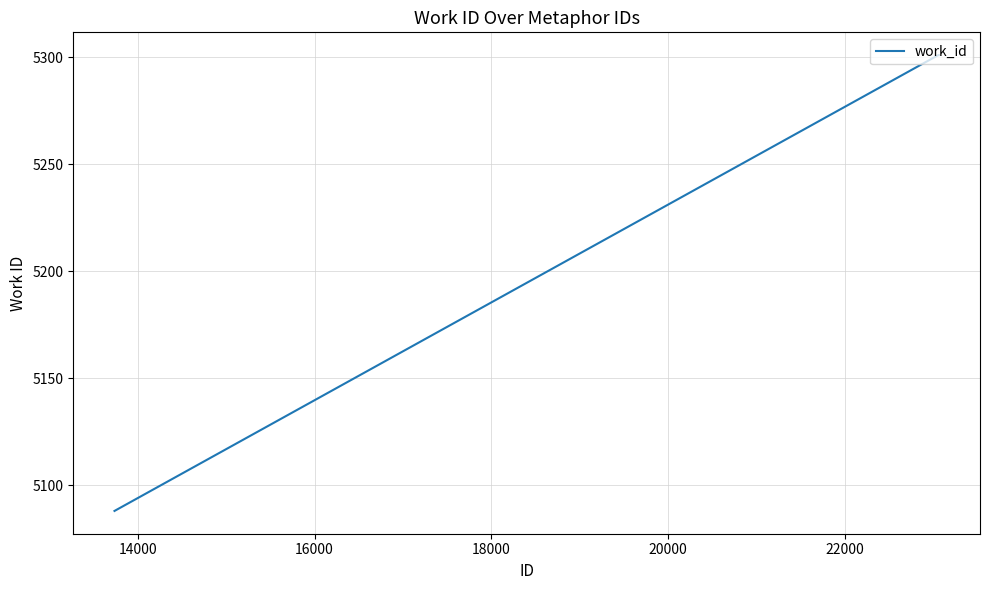

What is the difference between the second highest and minimum values?

213